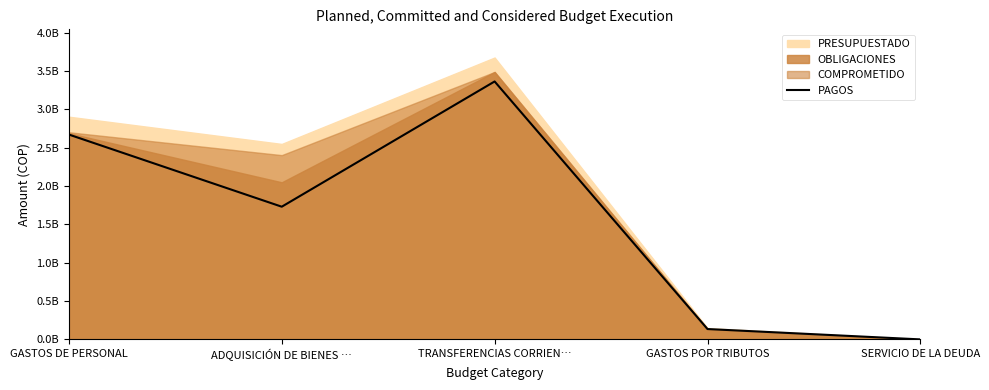

How many points are lower than both their immediate neighbors (excluding endpoints)?

1